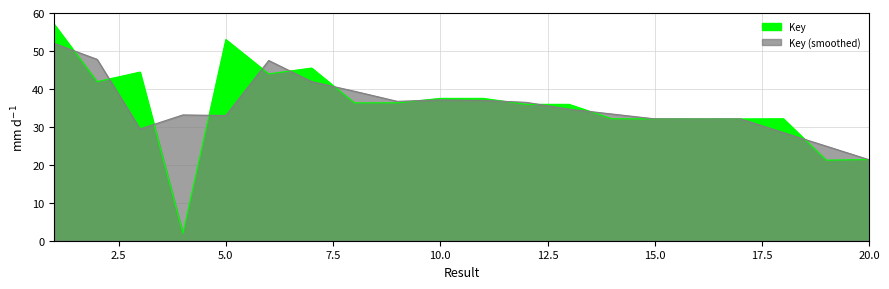

Between 14 and 12.5, which is larger?

12.5